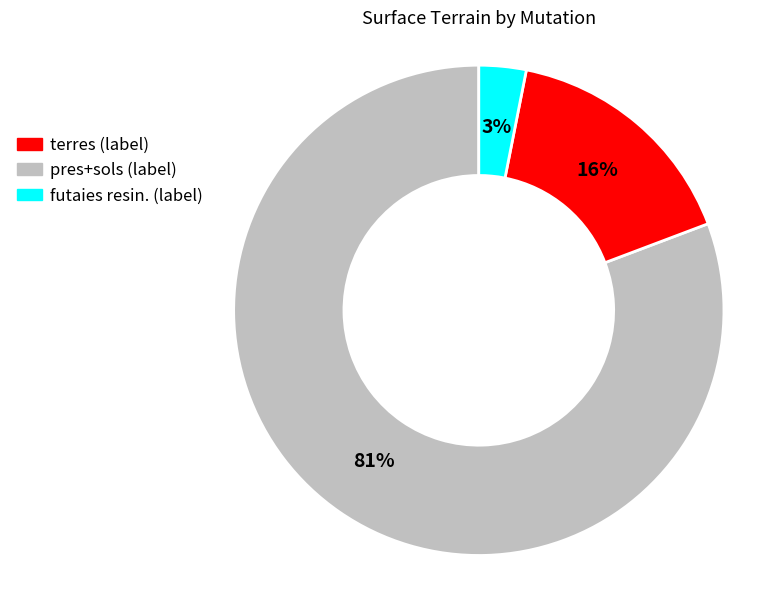

To the nearest percent, what is the average slice percentage?

33%